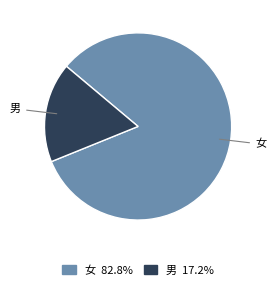

Which category has the biggest portion of the pie?

女